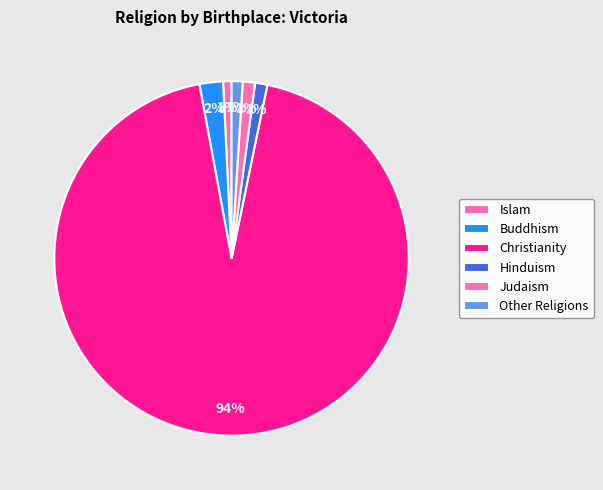

Which slice is the smallest?

Islam